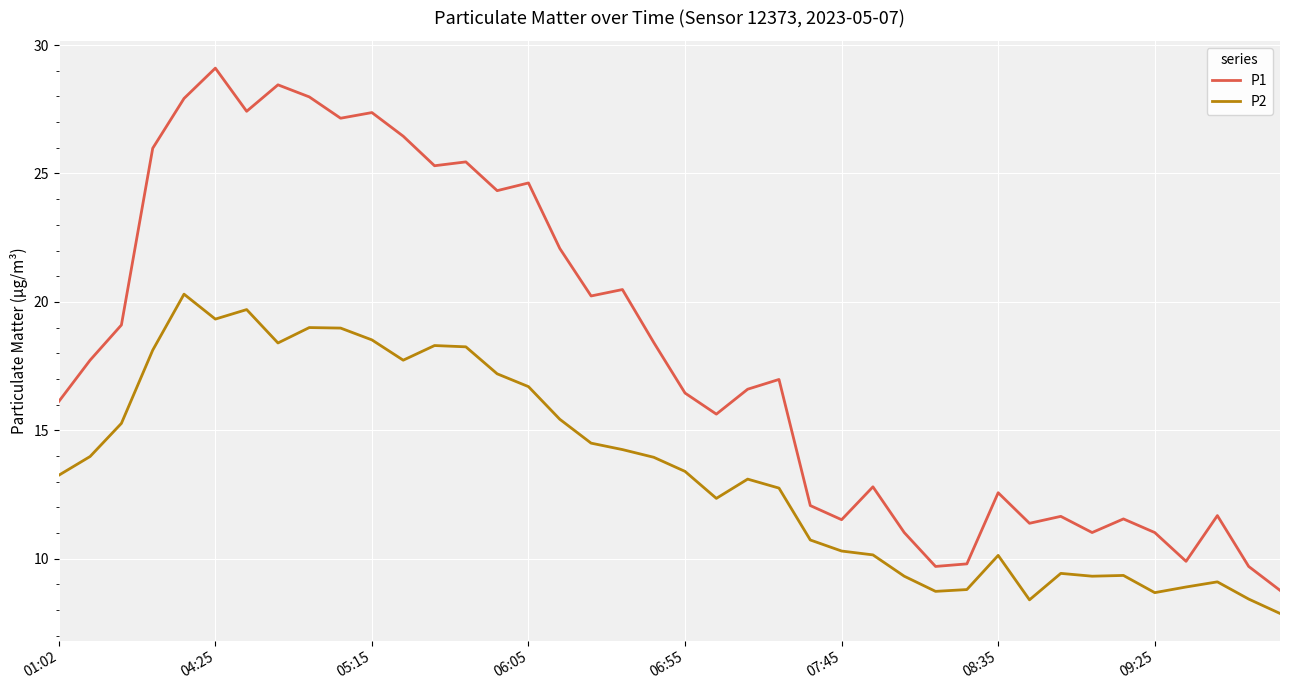

True or false: P2 has more than 0 points higher than both neighbors.

True